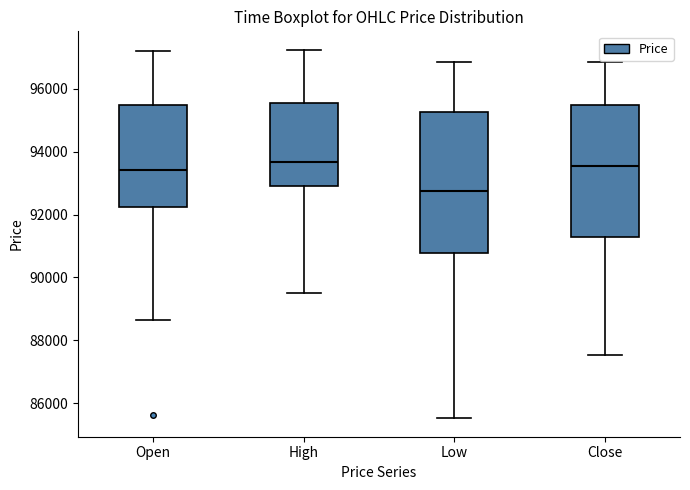

Reading left to right, read every box against the y-axis: the position of its median line, the range the box covers, and the ends of its whiskers. The values are not printed on the chart, so give them approximately, as read against the axis.

Open: median 93400, box 92200 to 95400, whiskers 88600 to 97200
High: median 93600, box 93000 to 95600, whiskers 89600 to 97200
Low: median 92800, box 90800 to 95200, whiskers 85600 to 96800
Close: median 93600, box 91200 to 95400, whiskers 87600 to 96800